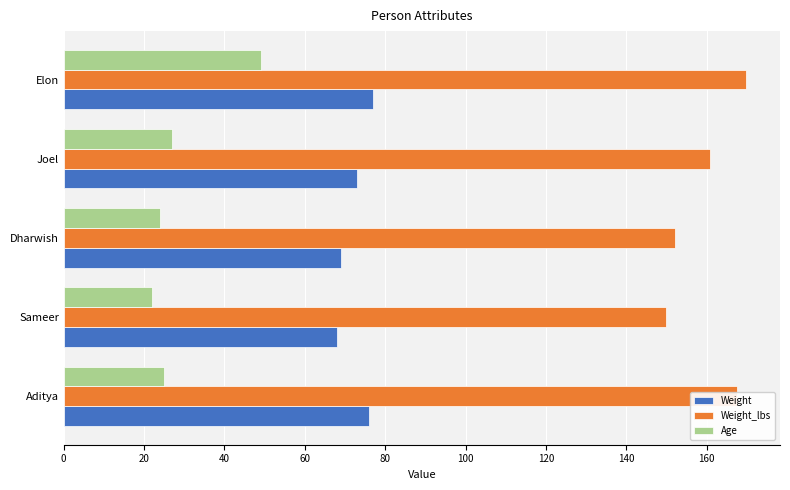

What is the highest value of the Weight series?

77.0